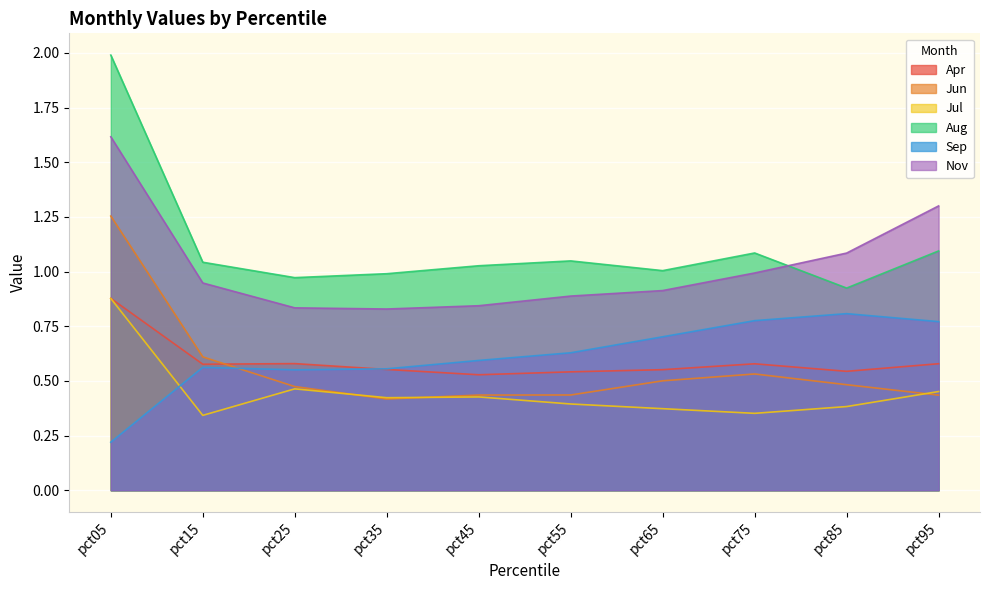

True or false: Sep and Aug cross at least once.

False